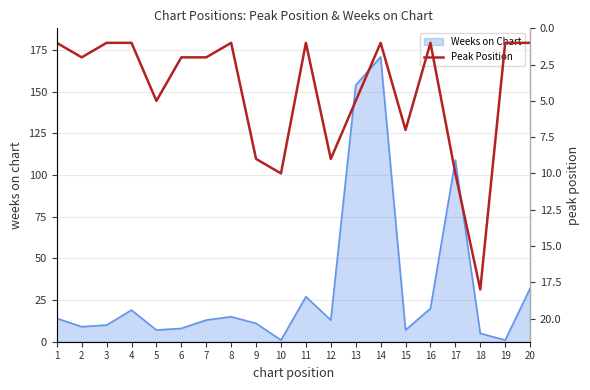

What is the minimum value shown in the chart?

1